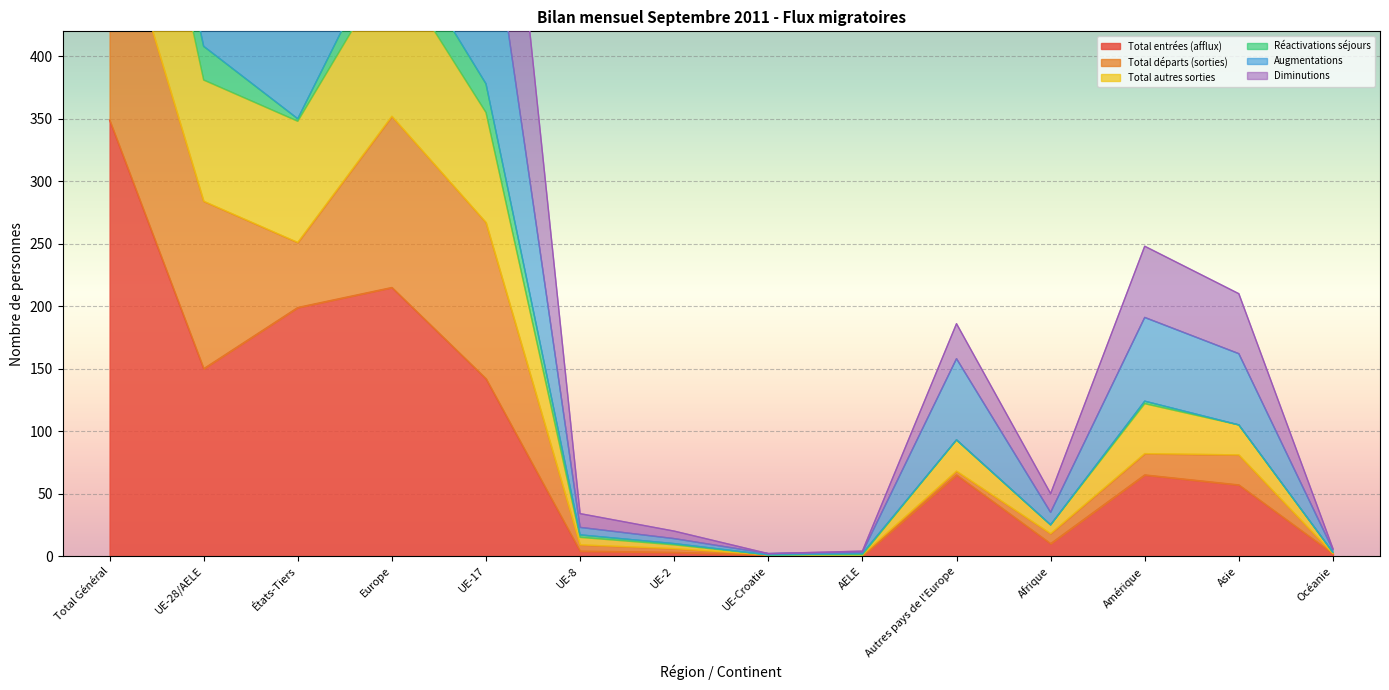

What is the value of the Diminutions point at the 3rd from the left?

350